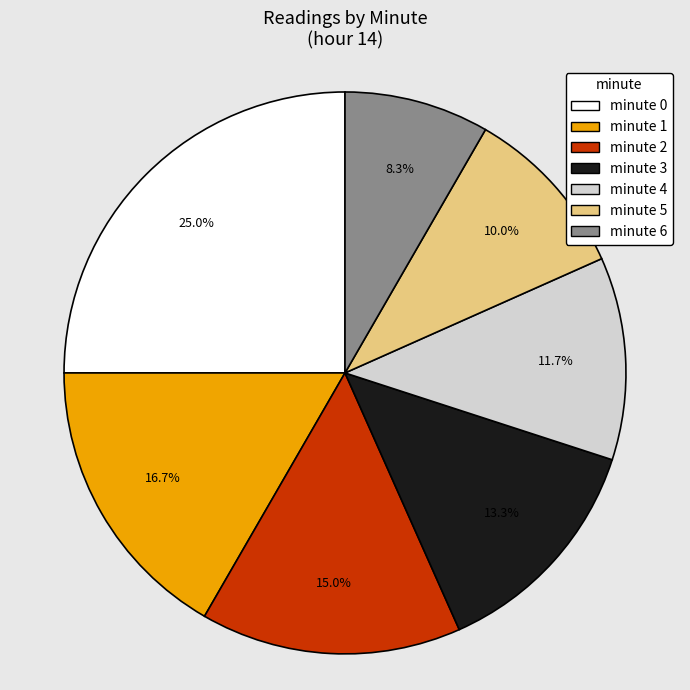

Which has a higher value, minute 3 or minute 0?

minute 0